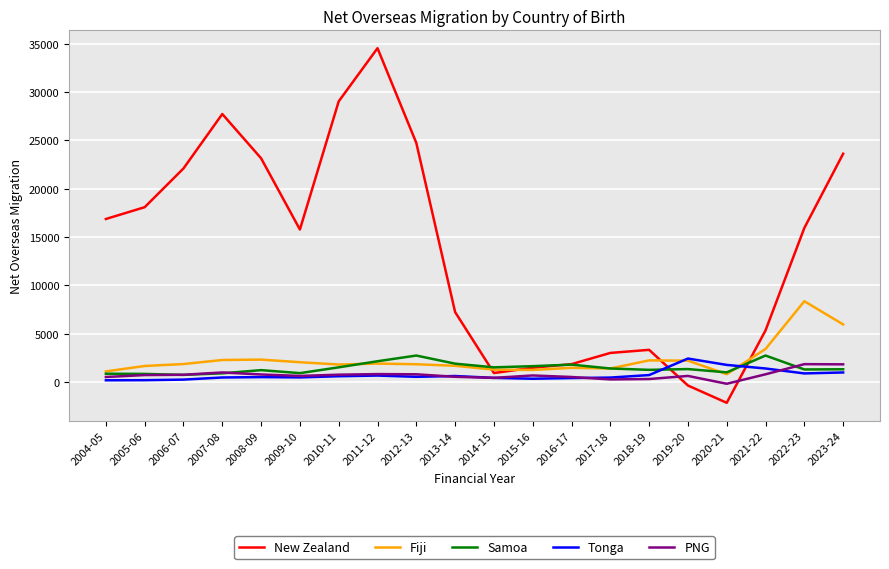

Which series changed the most between 2015-16 and 2022-23?

New Zealand